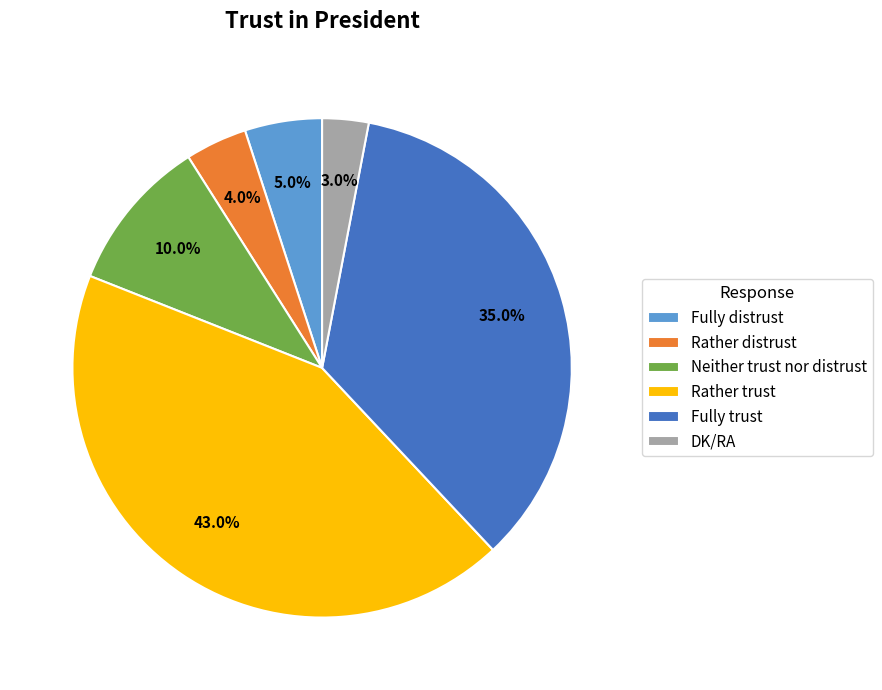

The Rather trust slice represents 43% of the pie. True or false?

True